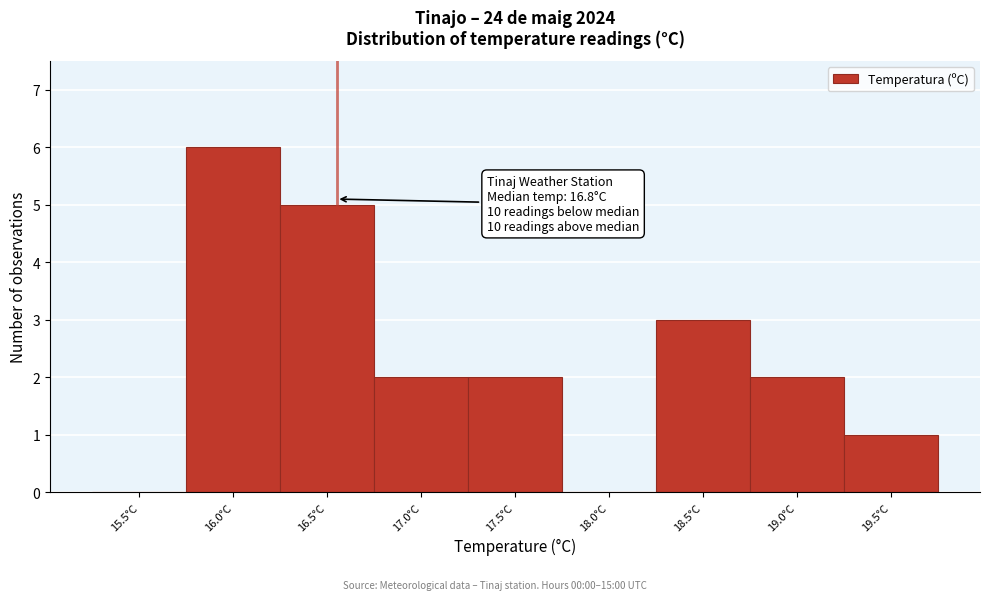

Reading right to left, transcribe all the data shown in this chart.

19.5°C=1	19.0°C=2	18.5°C=3	18.0°C=0	17.5°C=2	17.0°C=2	16.5°C=5	16.0°C=6	15.5°C=0